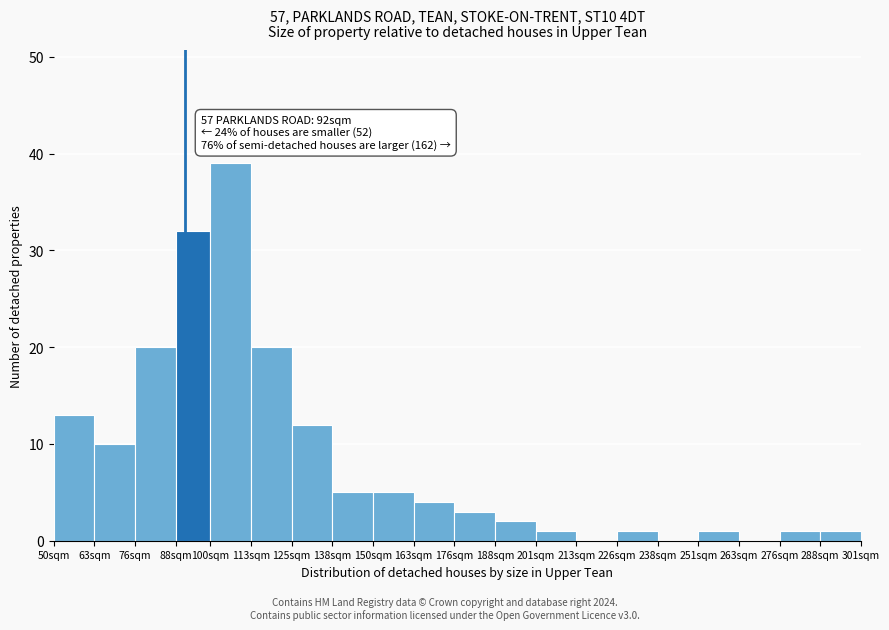

Reading left to right, list all the values displayed in this chart.

50sqm=13	63sqm=10	76sqm=20	88sqm=32	100sqm=39	113sqm=20	125sqm=12	138sqm=5	150sqm=5	163sqm=4	176sqm=3	188sqm=2	201sqm=1	213sqm=0	226sqm=1	238sqm=0	251sqm=1	263sqm=0	276sqm=1	288sqm=1